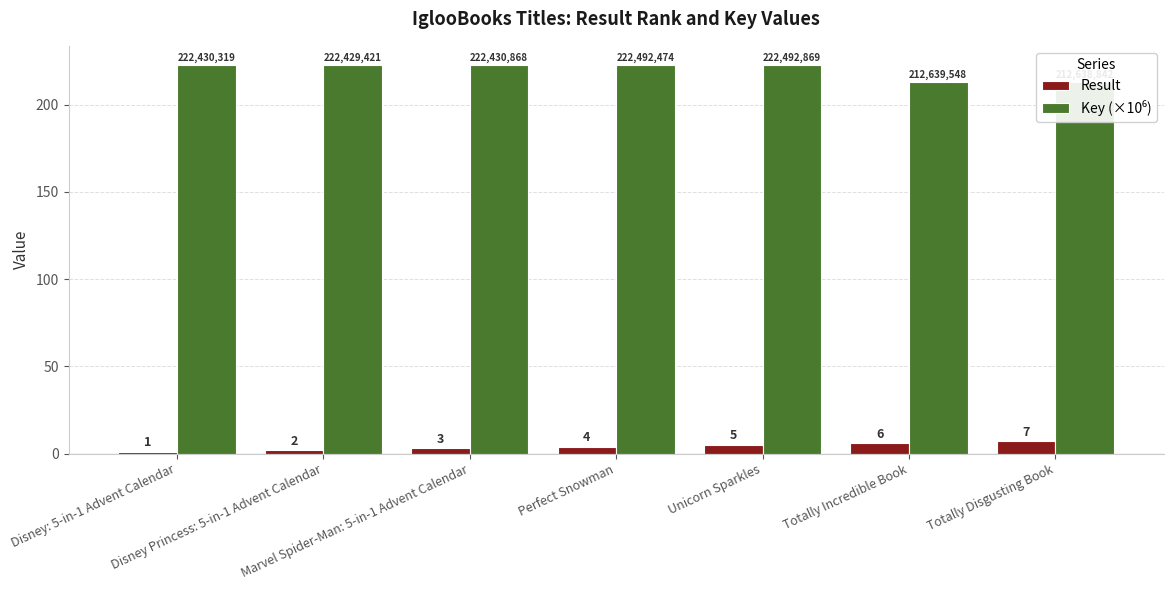

What is the difference between the highest and lowest values at Totally Incredible Book?

206.6